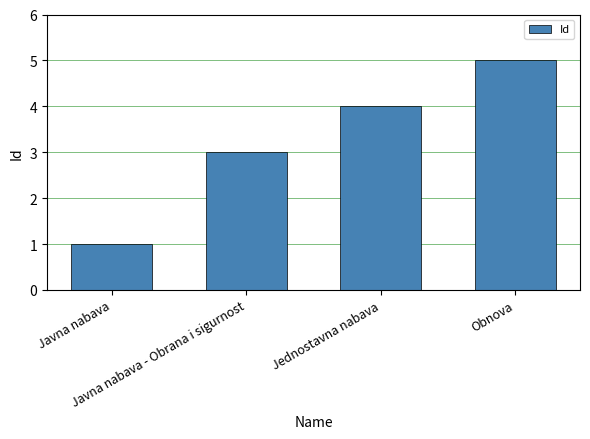

Count the values in the range 3 to 5.

3